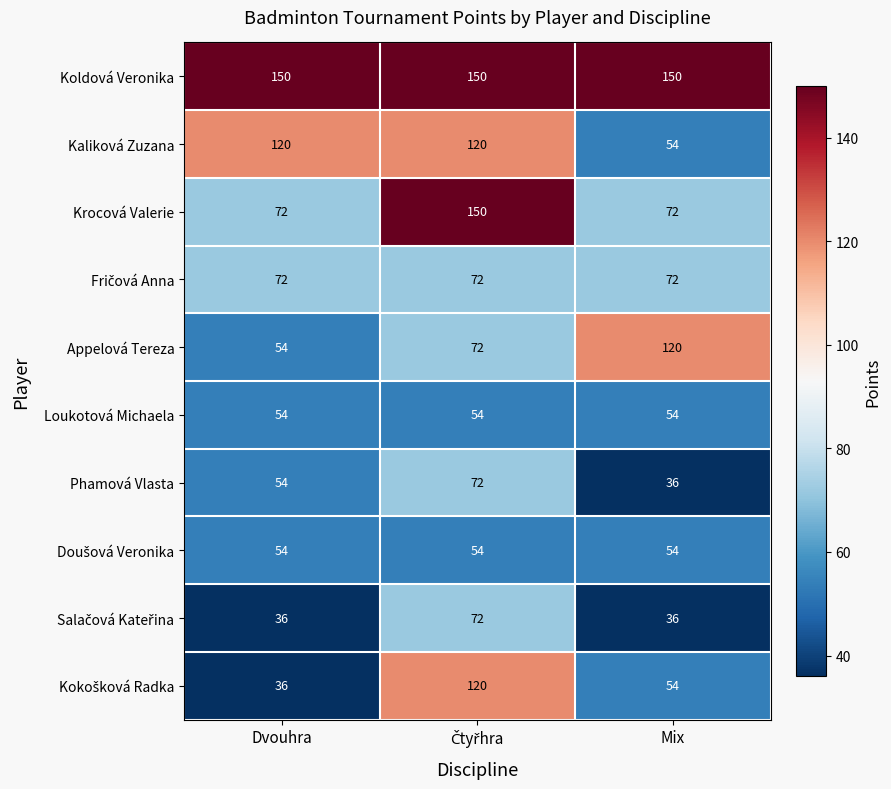

The Appelová Tereza series shows 54 at Dvouhra. True or false?

True